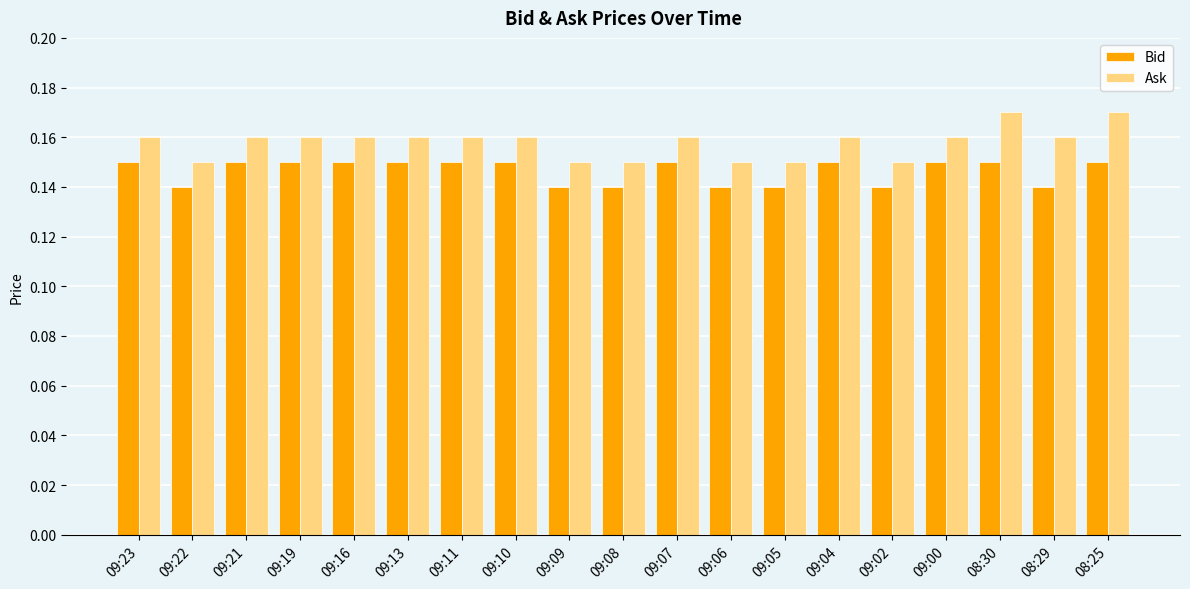

What is the sum of all Ask values?

3.0